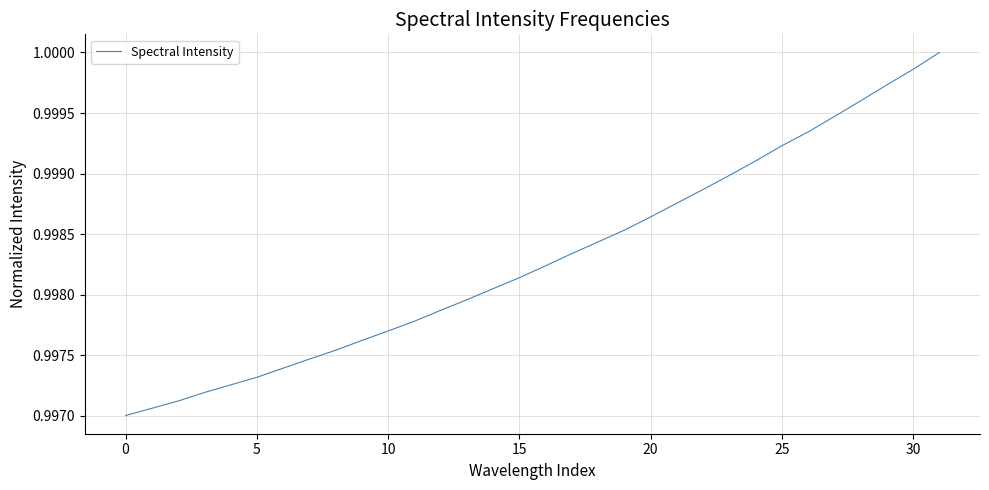

At which category does the chart reach its peak across all series?

31